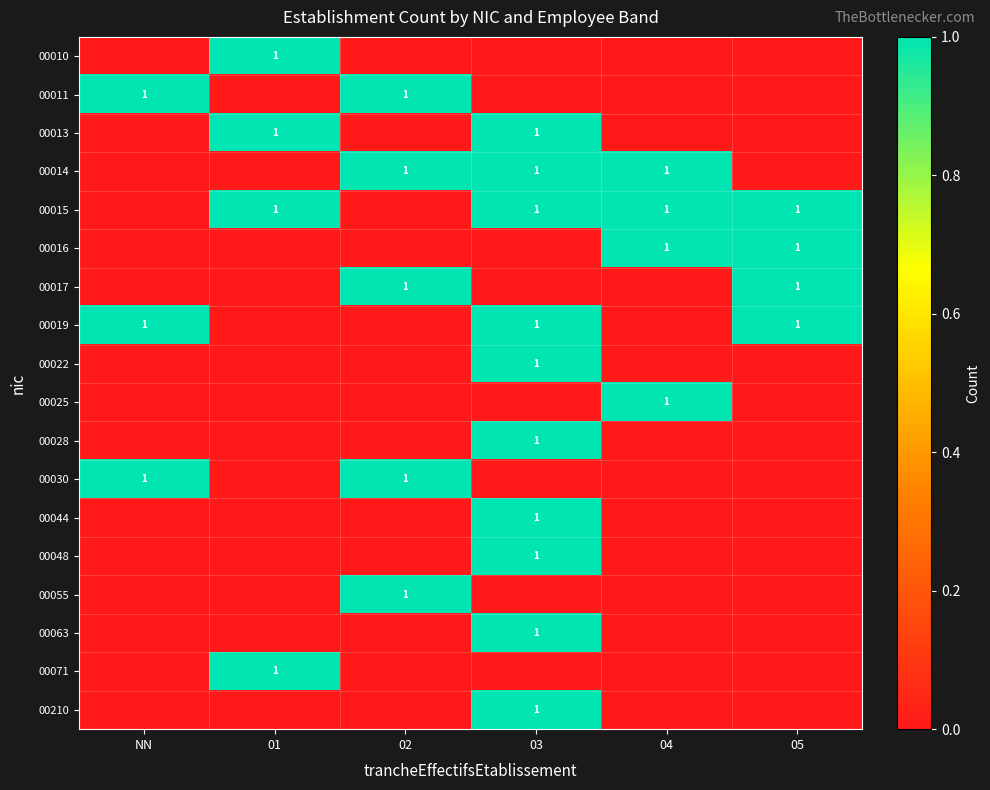

At which label is 00022 closest to 0?

NN